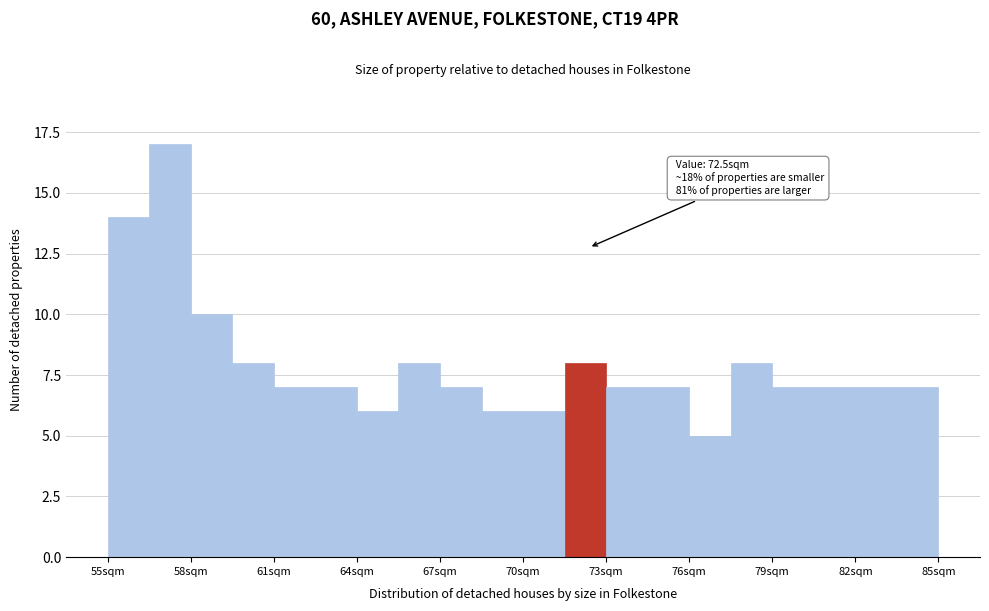

Around what value on the x-axis is the tallest bar? Give the approximate position of its centre, as read against the axis.

57.0